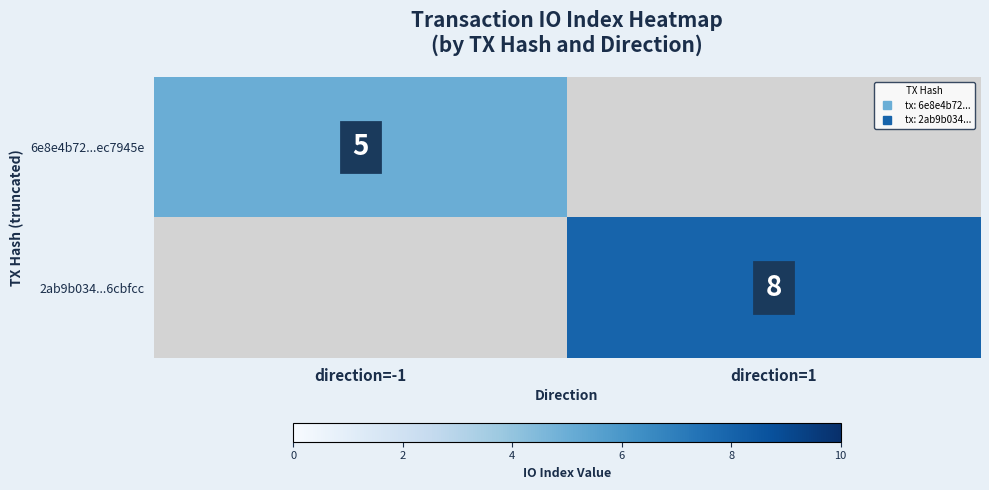

Is it true that 6e8e4b72...ec7945e equals 3.2 at direction=-1?

False